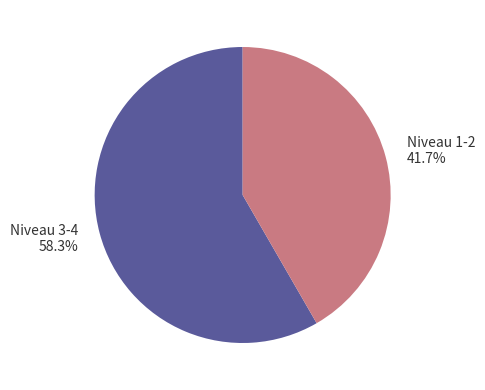

Combined, do Niveau 3-4 58.3% and Niveau 1-2 41.7% account for over 50%?

Yes